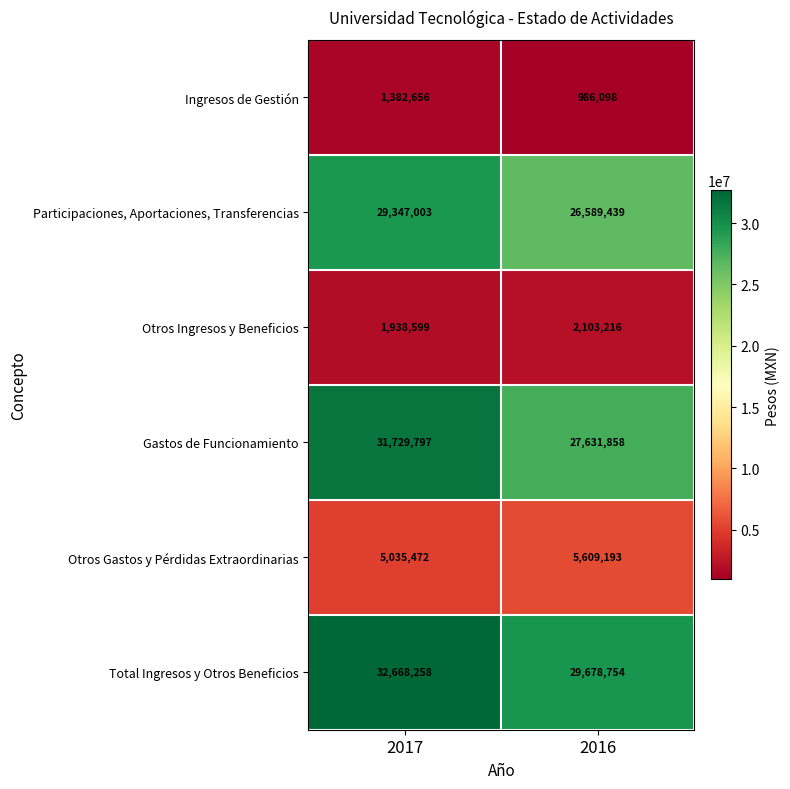

Read the Ingresos de Gestión value at 2016, to the nearest 50.

986100